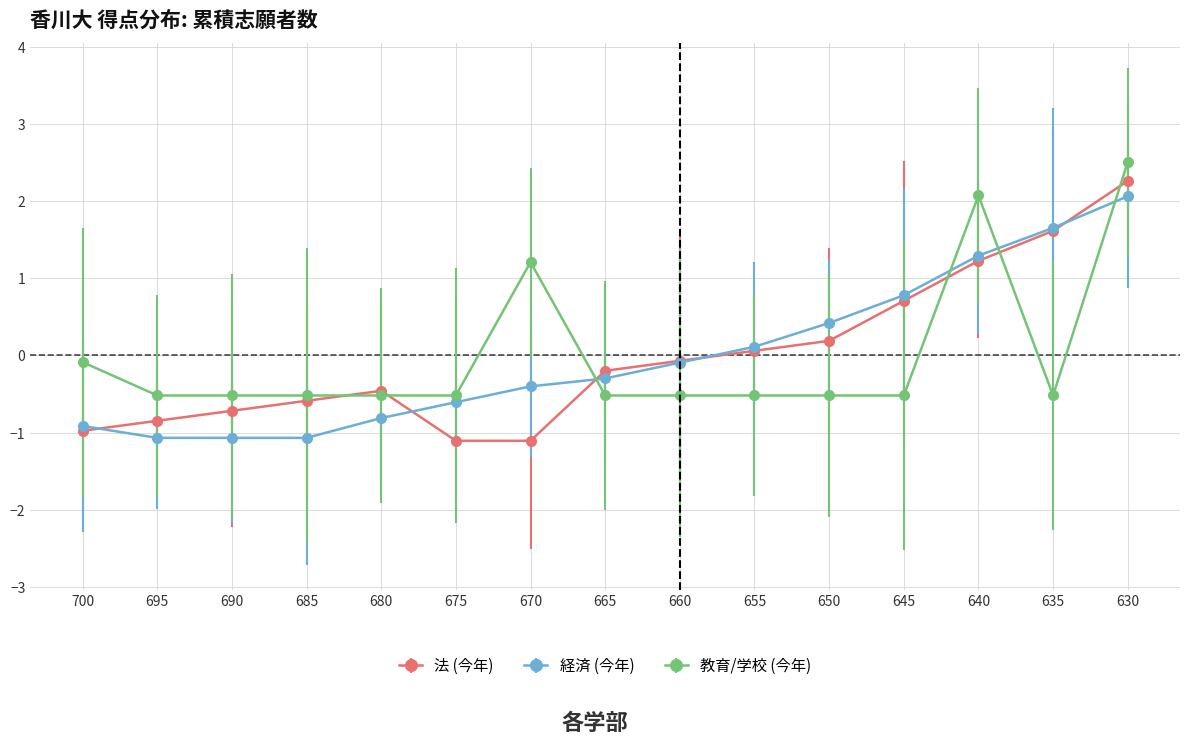

How many series are shown in this chart?

3